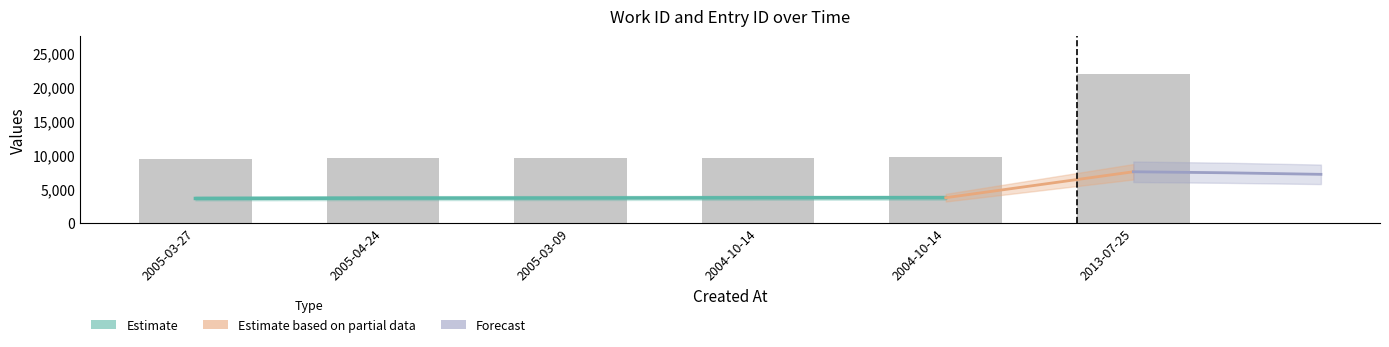

What value does the data have at 2004-10-14, to the nearest 100?

9700